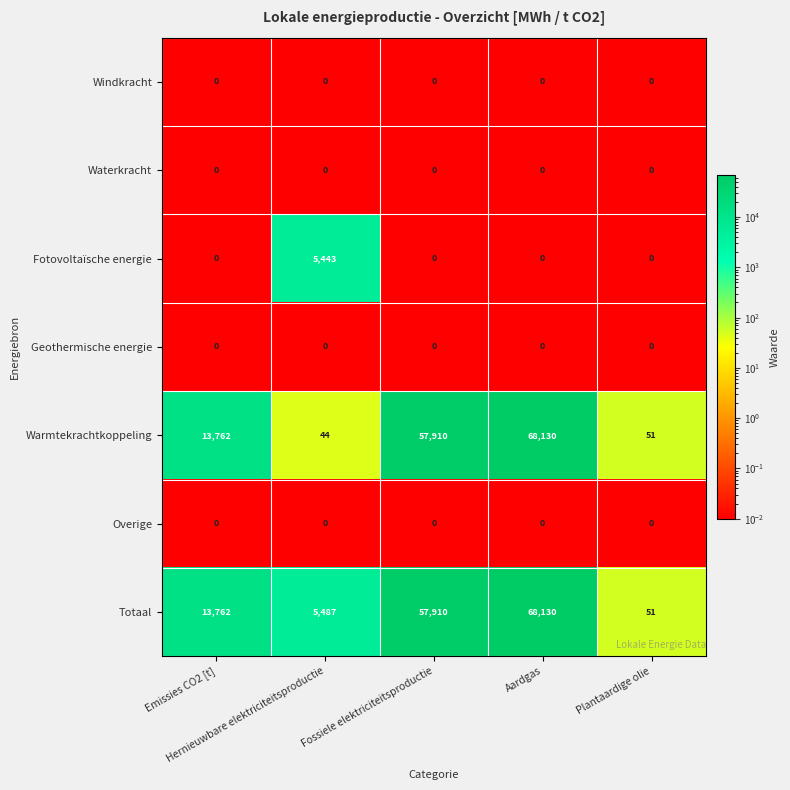

What is the total value across all series at Fossiele elektriciteitsproductie?

115820